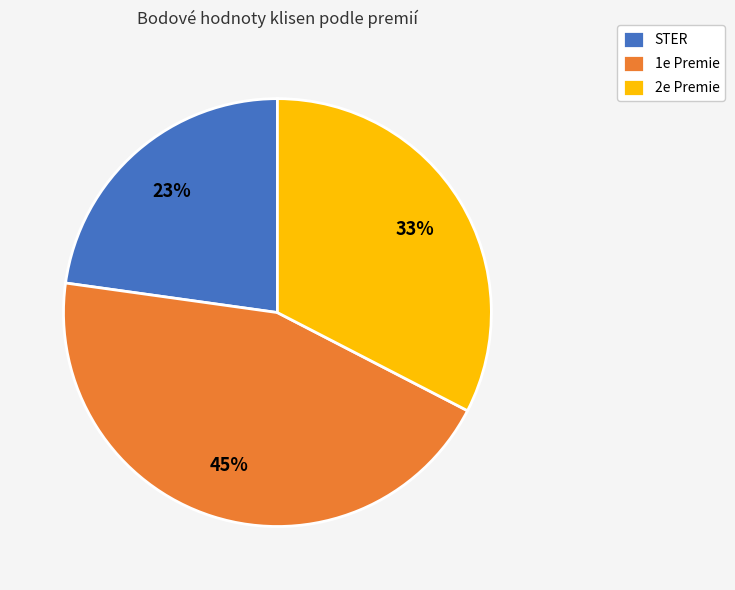

Does 1e Premie account for over 50% of the chart?

No